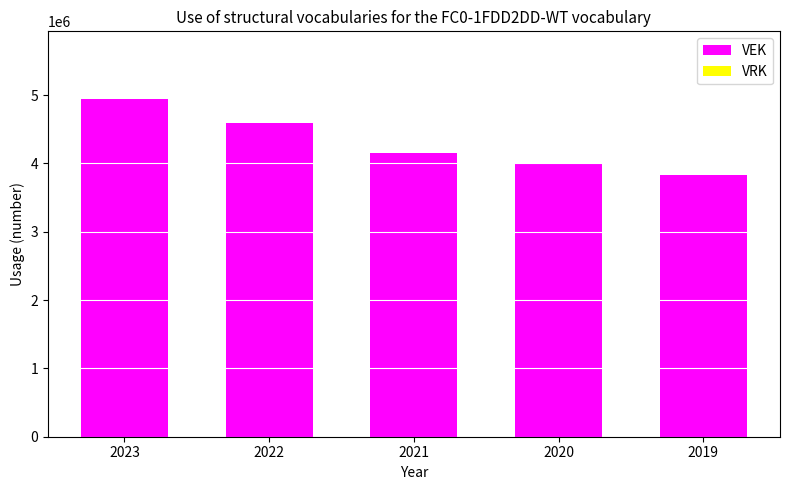

Count the number of categories in the chart.

5